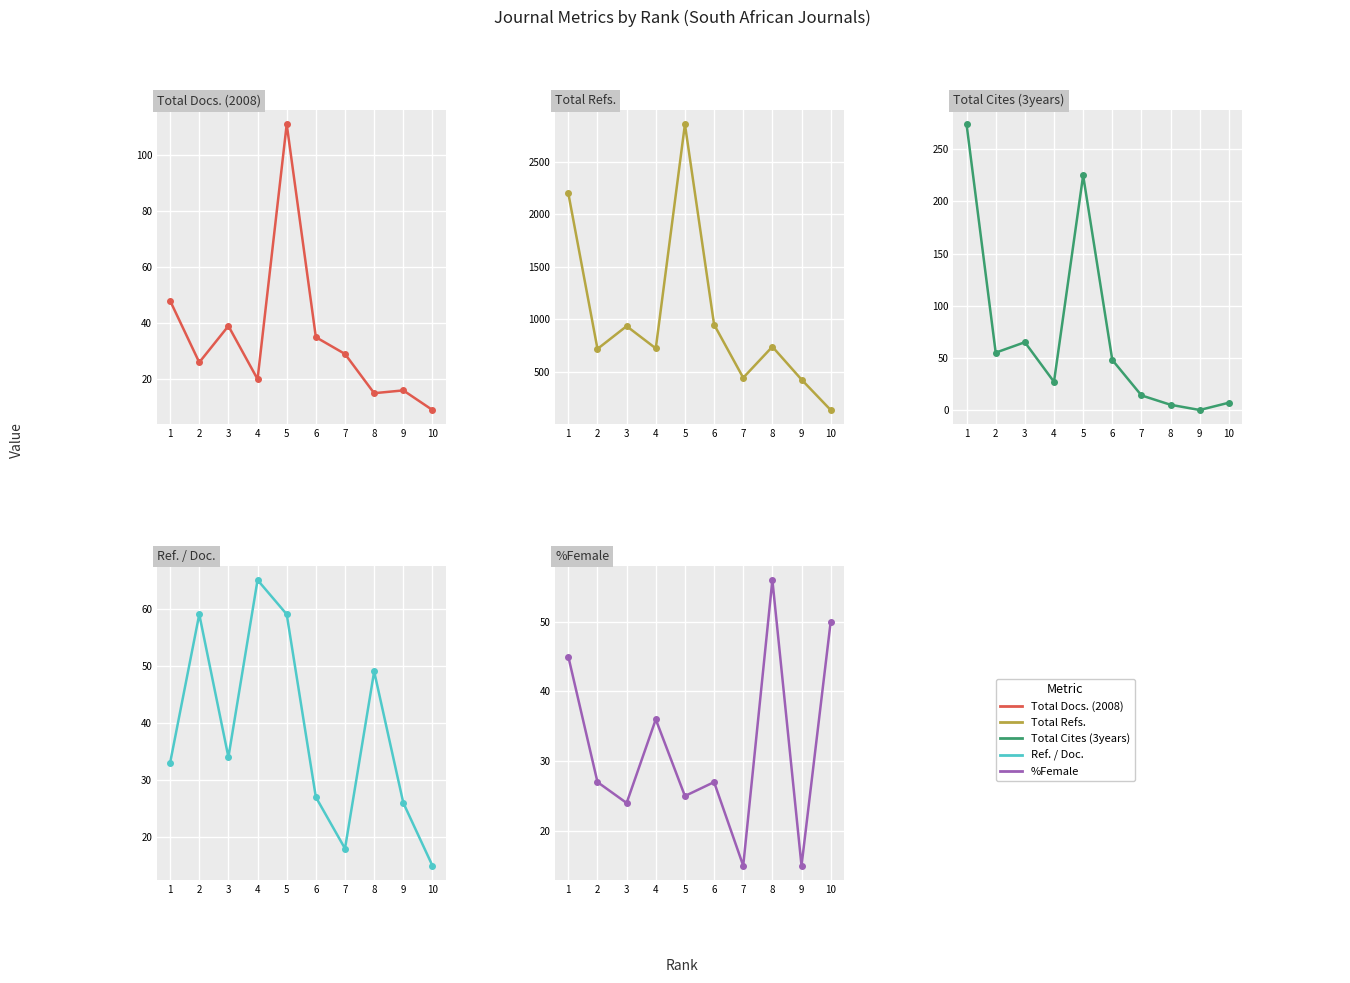

The value of Total Cites (3years) at 4 is 27. True or false?

True